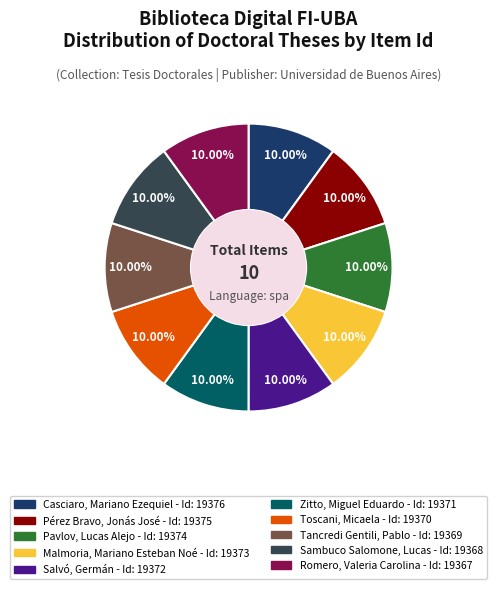

Is the sum of Tancredi Gentili, Pablo and Romero, Valeria Carolina greater than half?

No